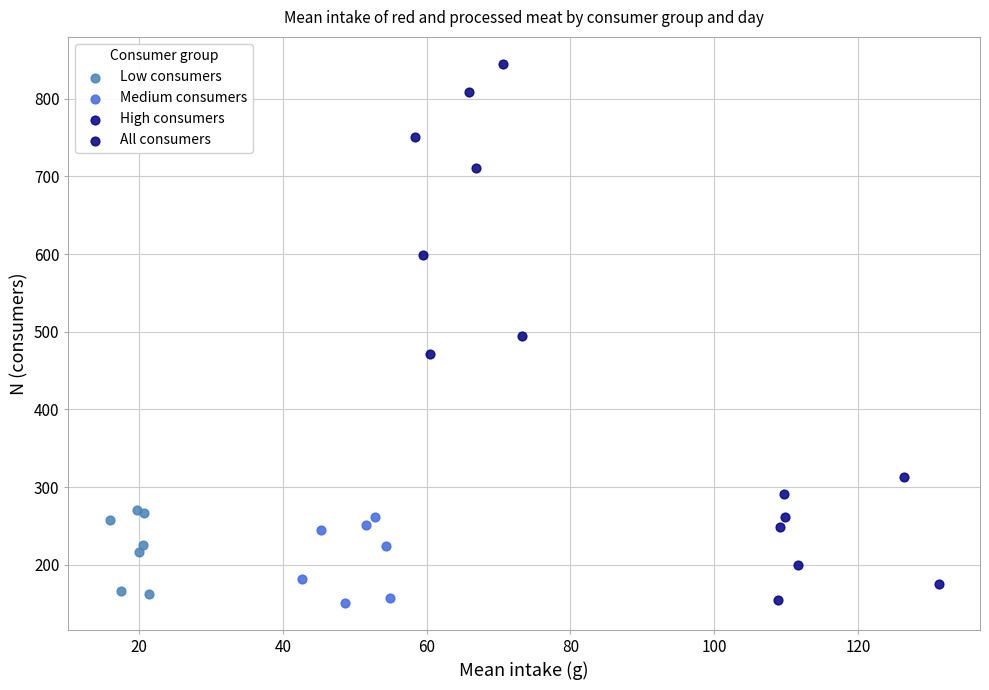

Which series has the largest Y range (max minus min)?

All consumers